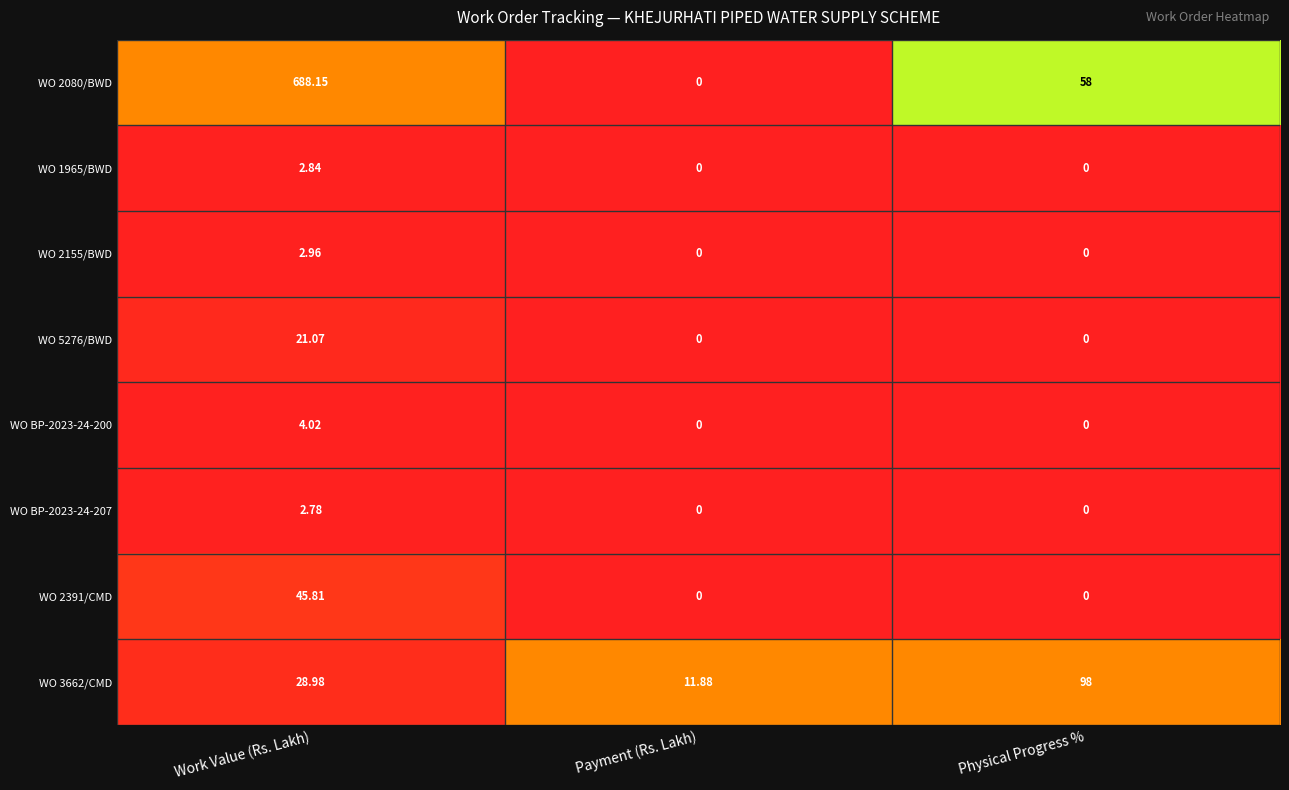

At how many categories does at least one series exceed 0?

3